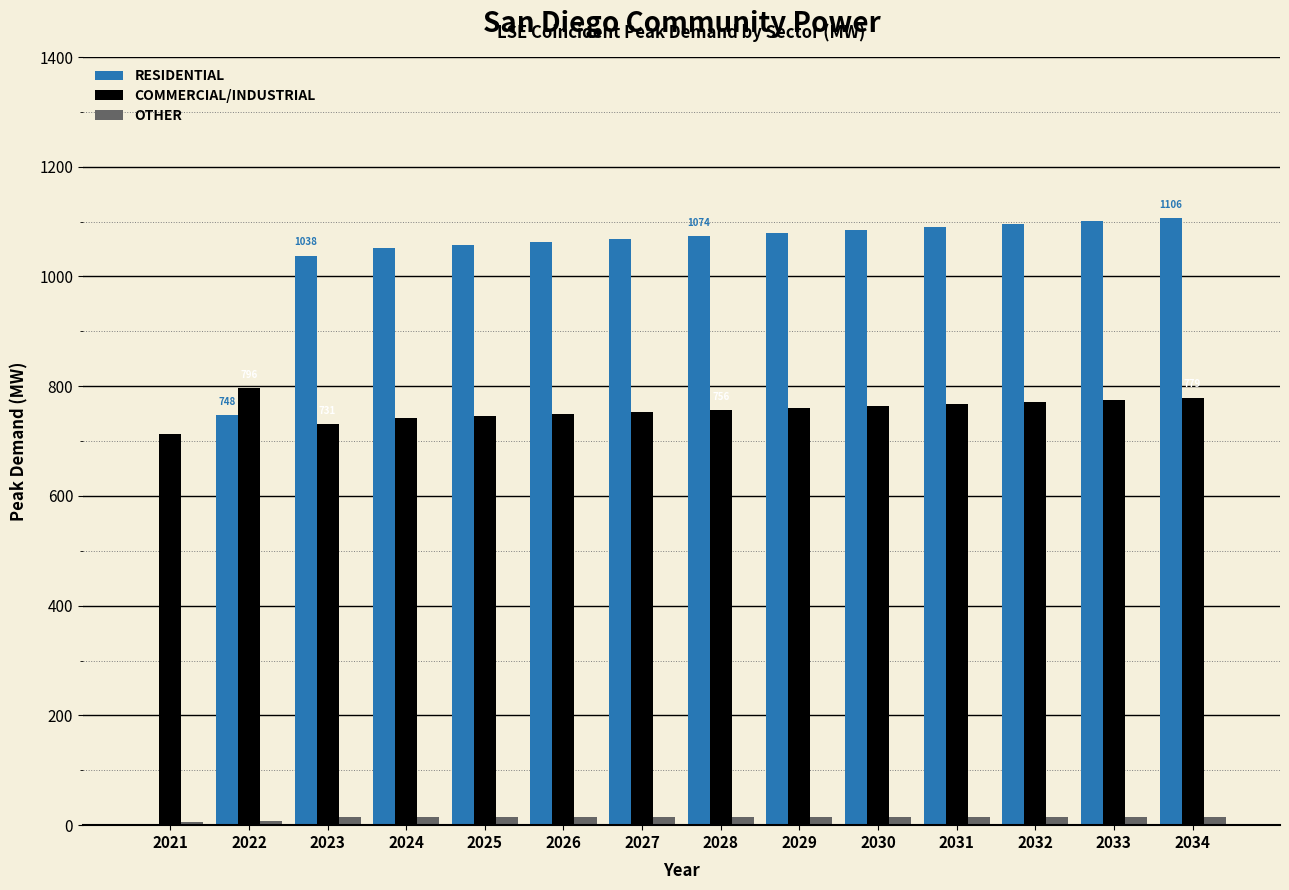

What is the maximum value shown in the chart?

1106.4